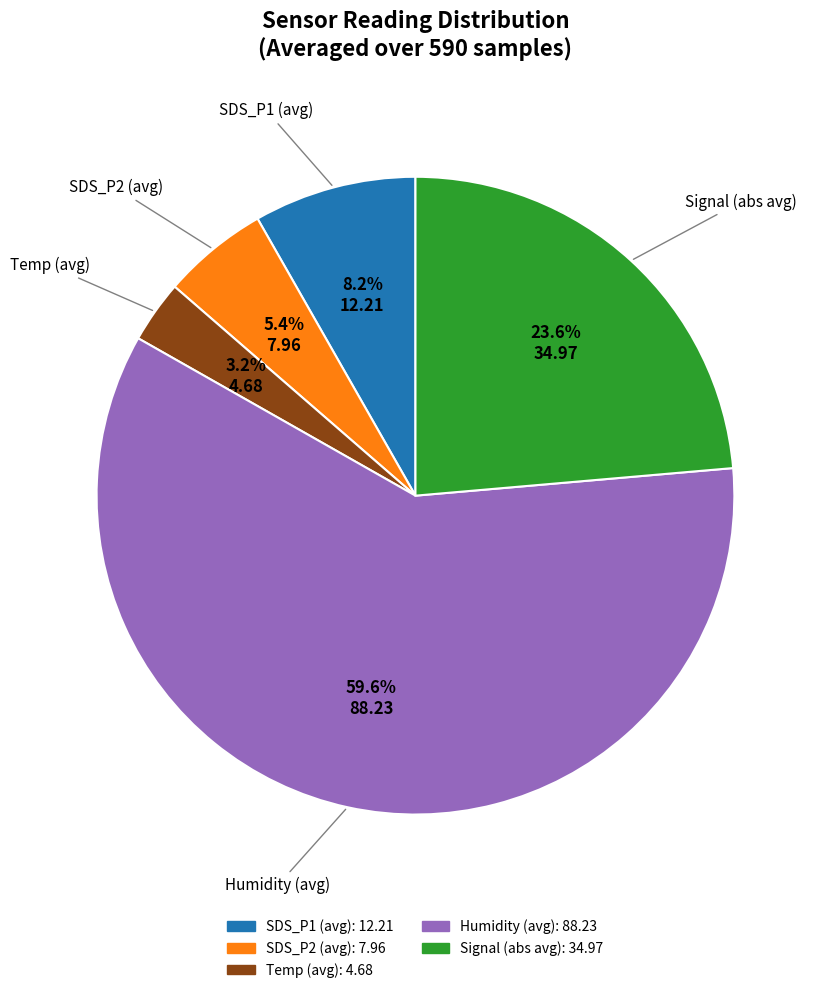

Which has a higher value, Signal or SDS_P1?

Signal